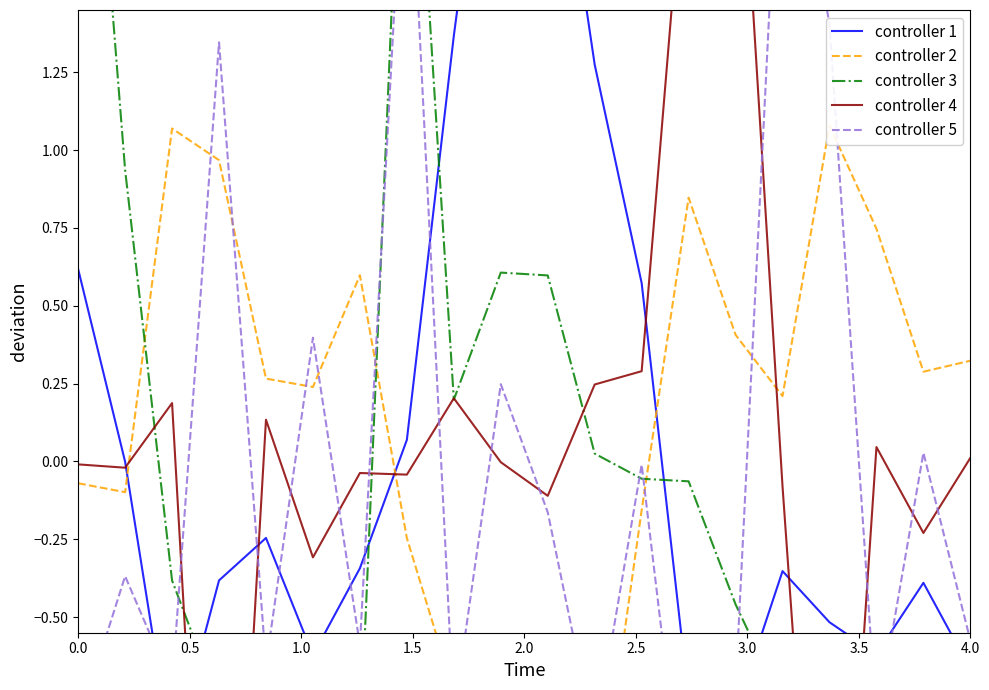

At which category is the sum across all series the highest?

3.5